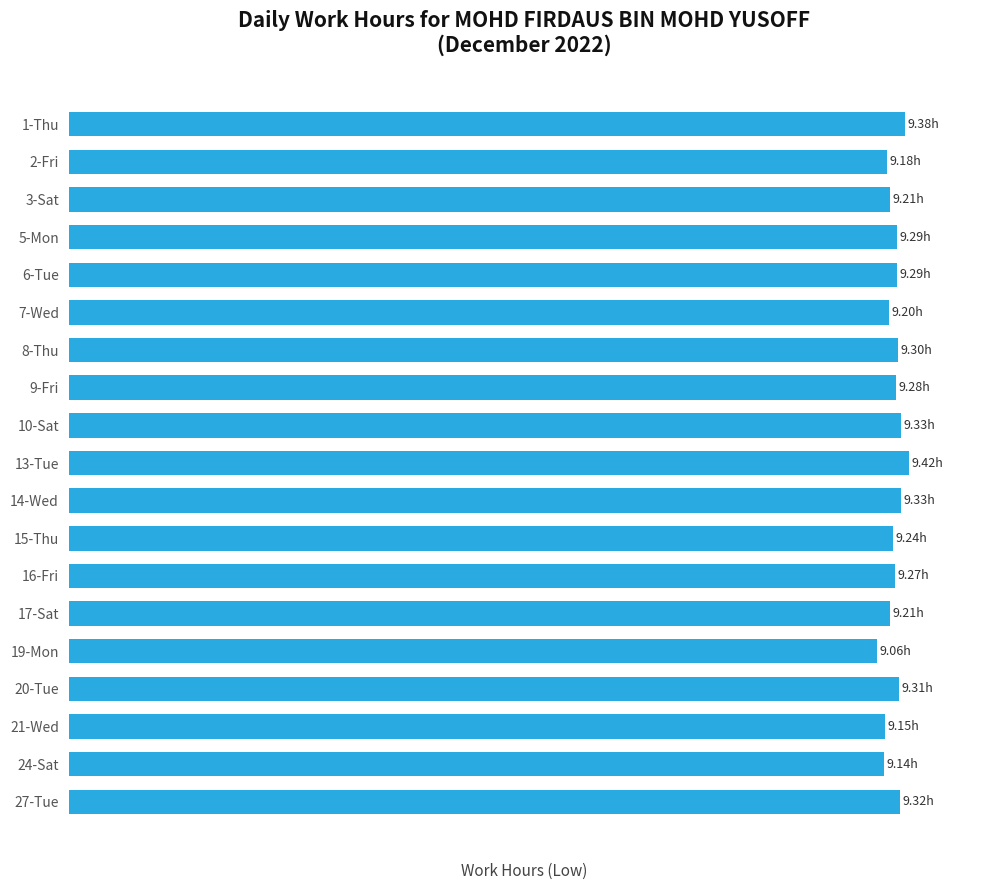

Does the chart contain any negative values?

No